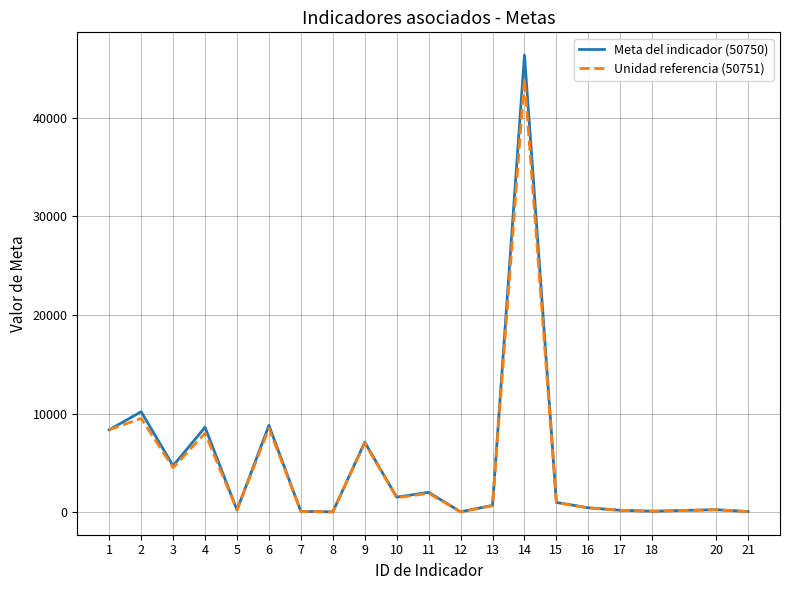

Is the value of Meta del indicador (50750) at 16 greater than the value of Unidad referencia (50751) at 2?

No